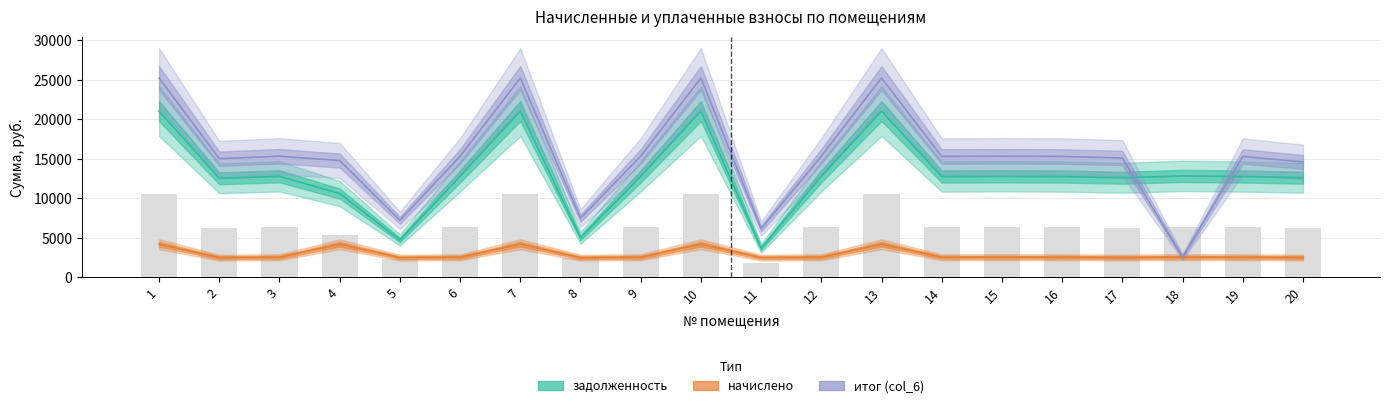

What is the total value across all series at 12?

30659.9